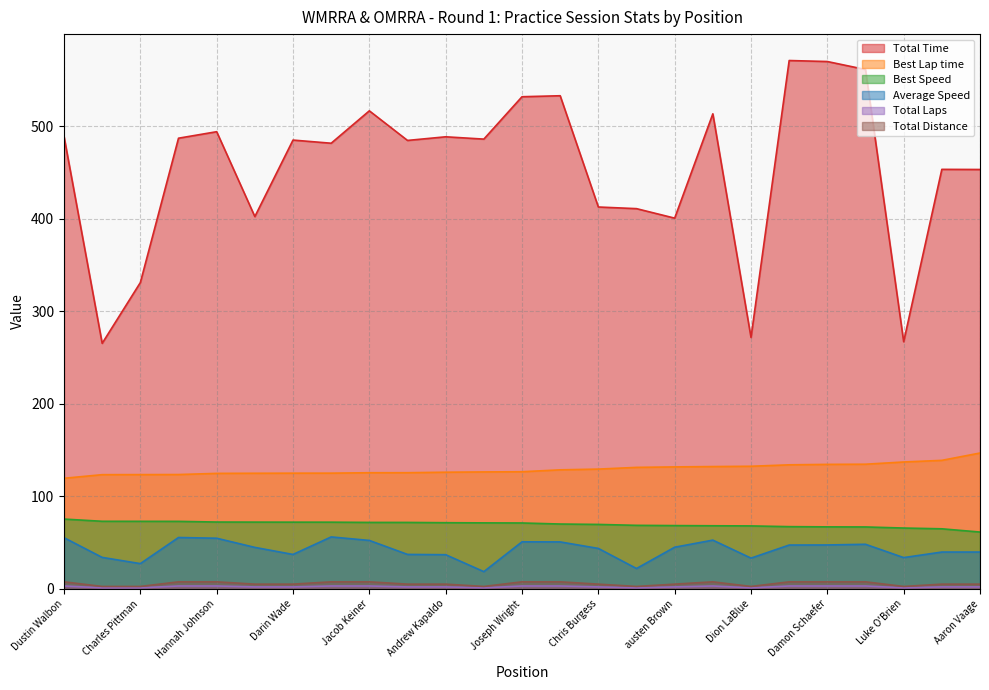

Reading right to left, transcribe all the data shown in this chart.

Total Time: 453.3	453.5	267.1	561.4	570.1	571.1	271.7	513.5	400.7	411.0	412.8	533.1	532.0	486.2	488.7	484.7	516.8	481.7	485.1	402.4	494.2	487.2	331.1	265.4	489.1
Best Lap time: 146.8	138.8	137.1	134.7	134.5	134.0	132.4	132.1	131.8	131.2	129.4	128.6	126.5	126.3	126.0	125.5	125.5	125.0	125.0	124.9	124.8	123.5	123.4	123.4	119.5
Best Speed: 61.3	64.8	65.7	66.8	66.9	67.2	68.0	68.1	68.3	68.6	69.6	70.0	71.1	71.2	71.4	71.7	71.7	72.0	72.0	72.1	72.1	72.9	72.9	73.0	75.3
Average Speed: 39.7	39.7	33.7	48.1	47.4	47.3	33.1	52.6	44.9	21.9	43.6	50.7	50.8	18.5	36.8	37.1	52.2	56.0	37.1	44.7	54.6	55.4	27.2	33.9	55.2
Total Laps: 2.0	2.0	1.0	3.0	3.0	3.0	1.0	3.0	2.0	1.0	2.0	3.0	3.0	1.0	2.0	2.0	3.0	3.0	2.0	2.0	3.0	3.0	1.0	1.0	3.0
Total Distance: 5.0	5.0	2.5	7.5	7.5	7.5	2.5	7.5	5.0	2.5	5.0	7.5	7.5	2.5	5.0	5.0	7.5	7.5	5.0	5.0	7.5	7.5	2.5	2.5	7.5